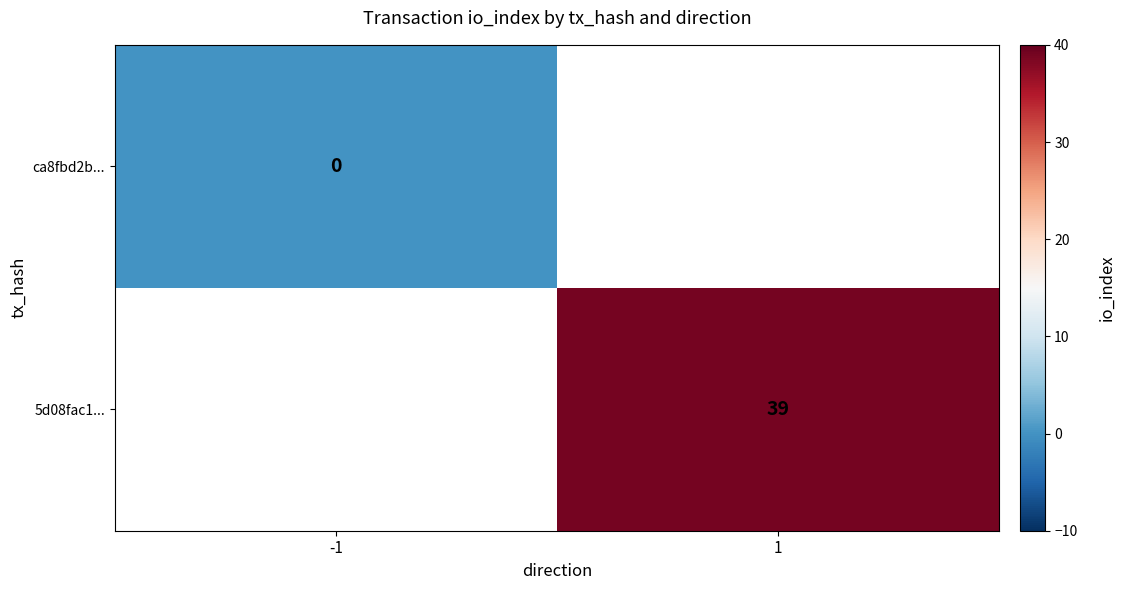

True or false: 5d08fac1... has a value of 25 at 1.

False